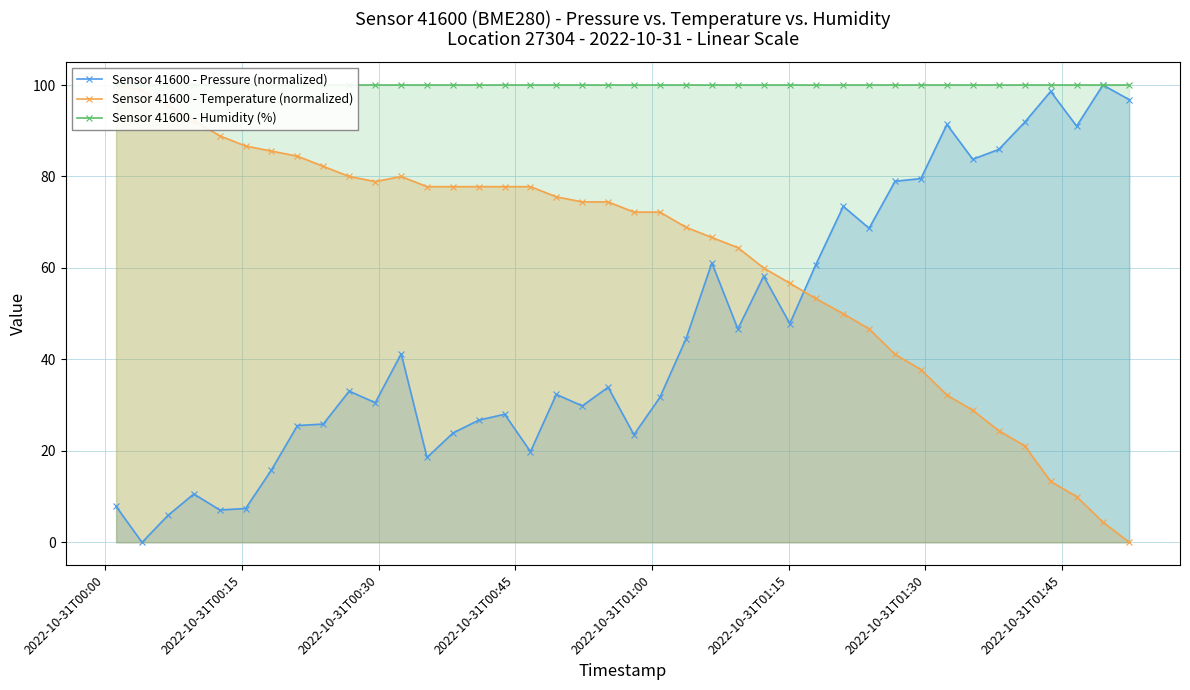

What is the value of the Sensor 41600 - Humidity (%) point at the 39th from the left?

100.0